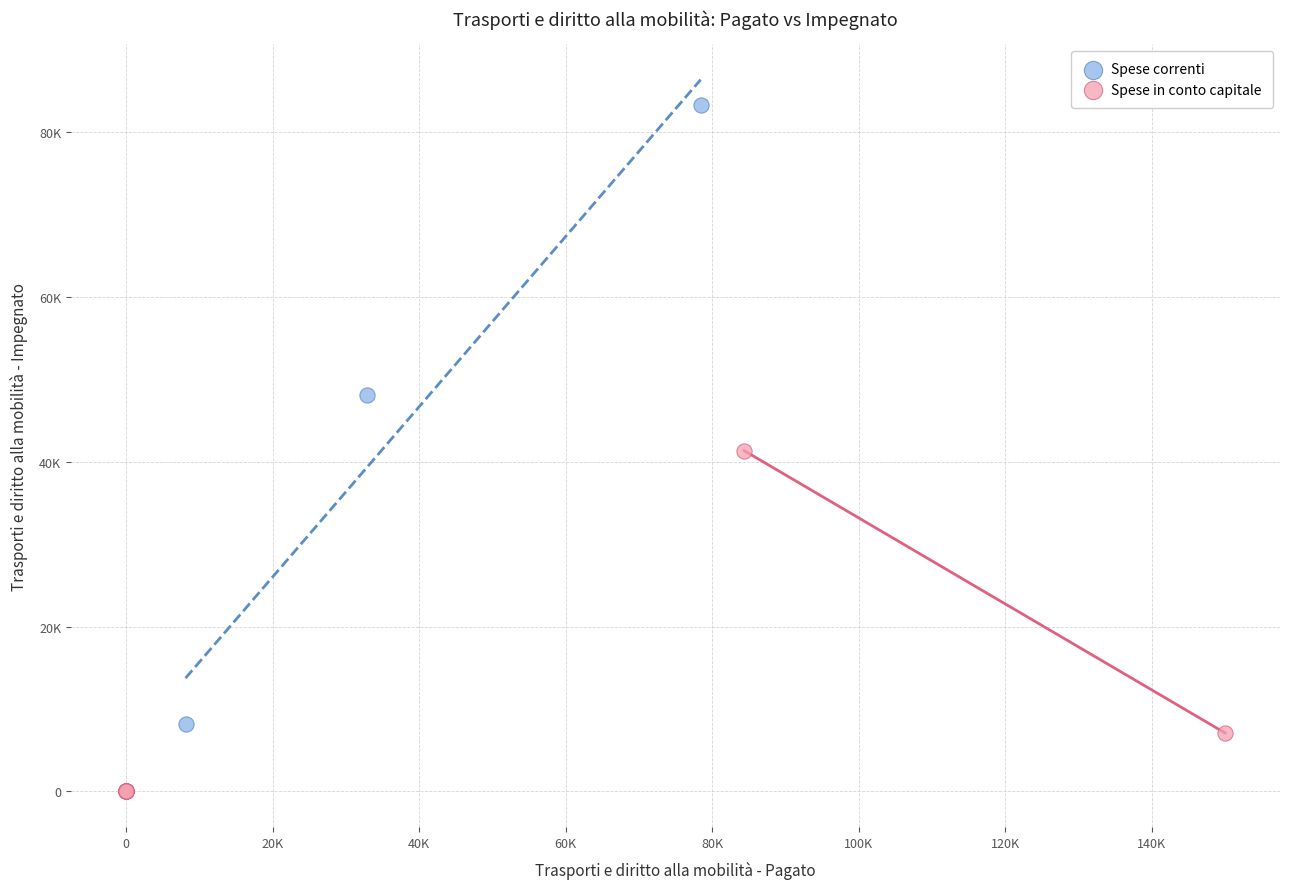

Which series has the largest Y range (max minus min)?

Spese correnti